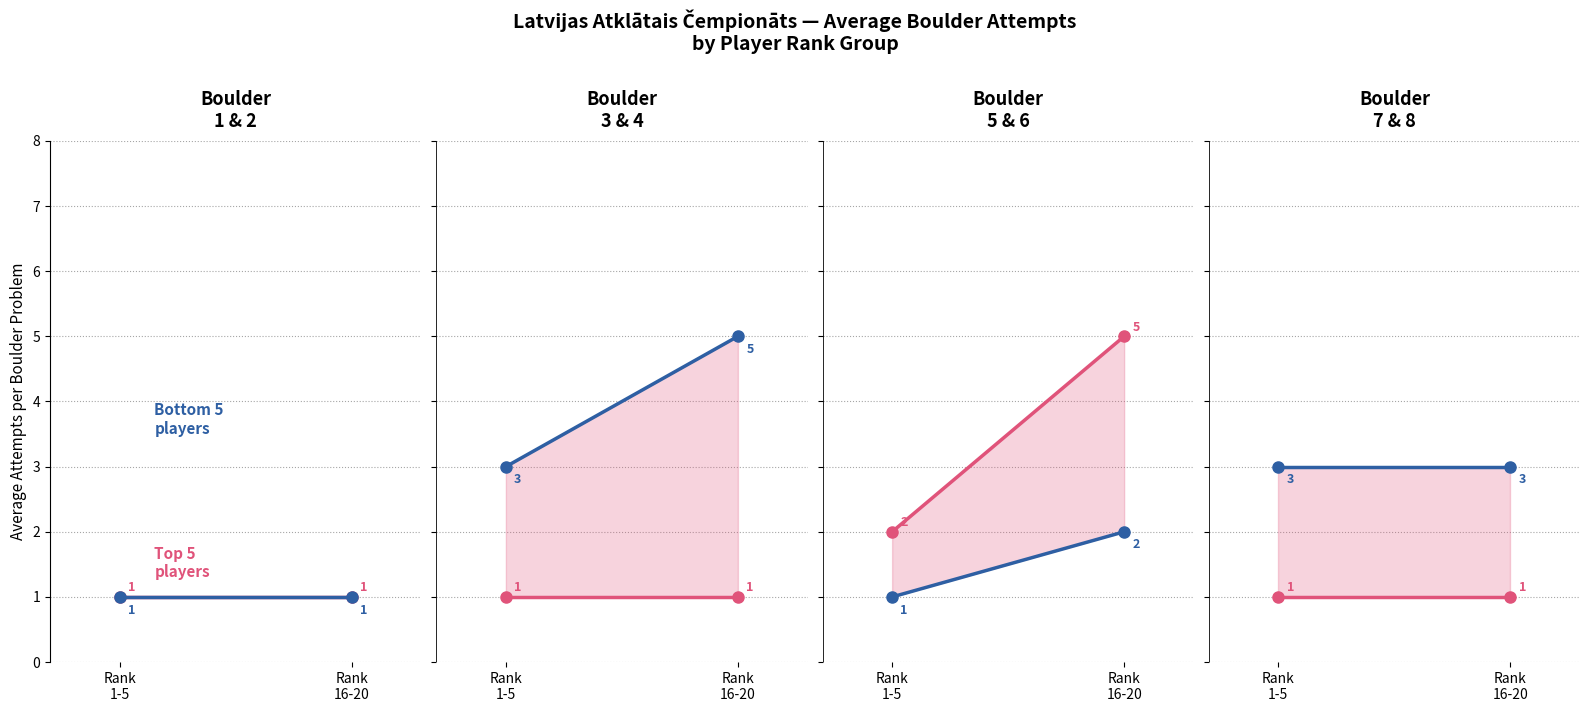

Rank the series by their maximum value, from highest to lowest.

Bottom 5 players (avg attempts), Top 5 players (avg attempts)